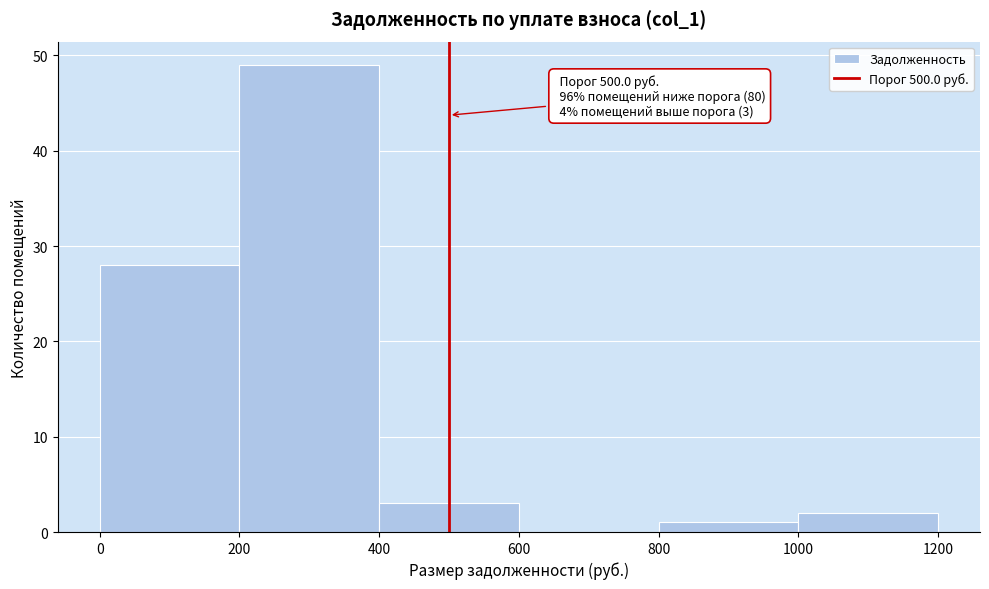

Which range on the x-axis has the tallest bar?

200 to 400